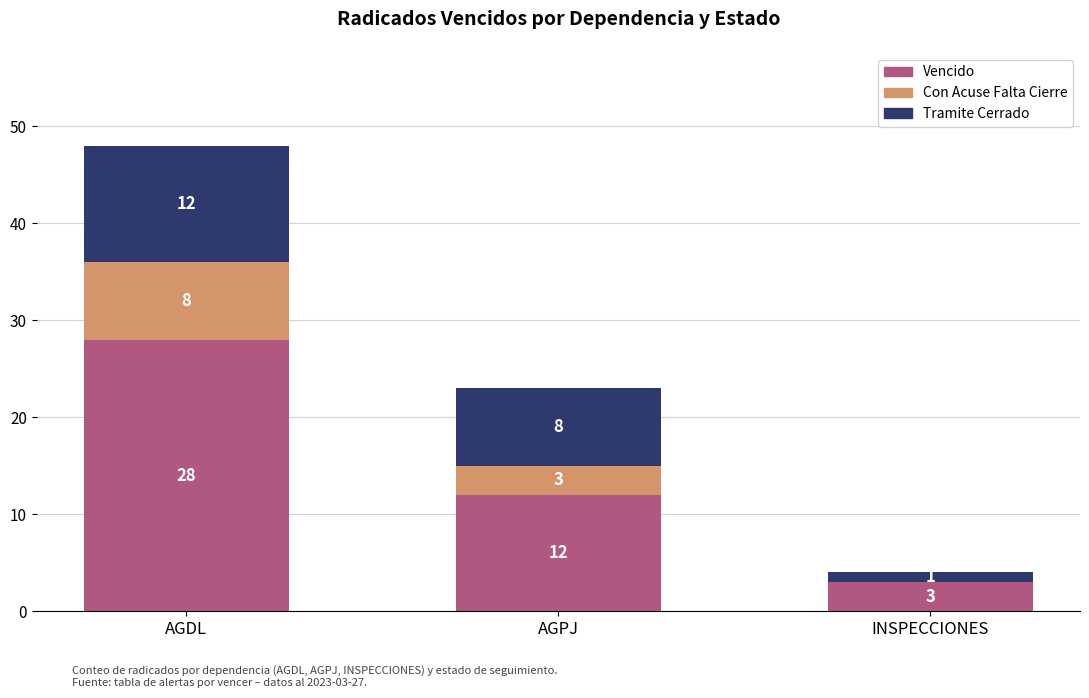

Where does the Vencido series first go above 12?

AGDL